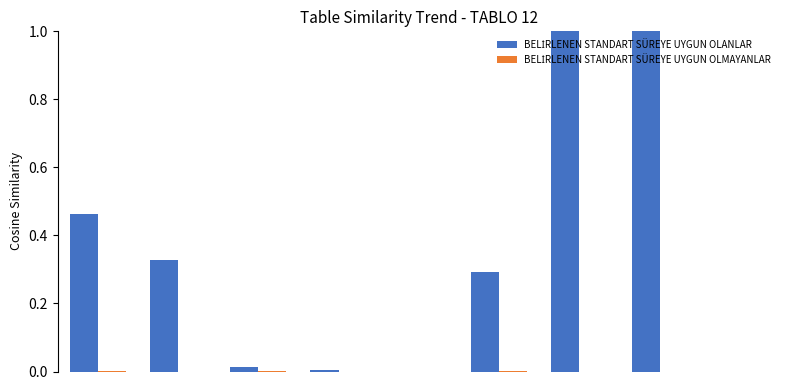

Count the number of categories in the chart.

9